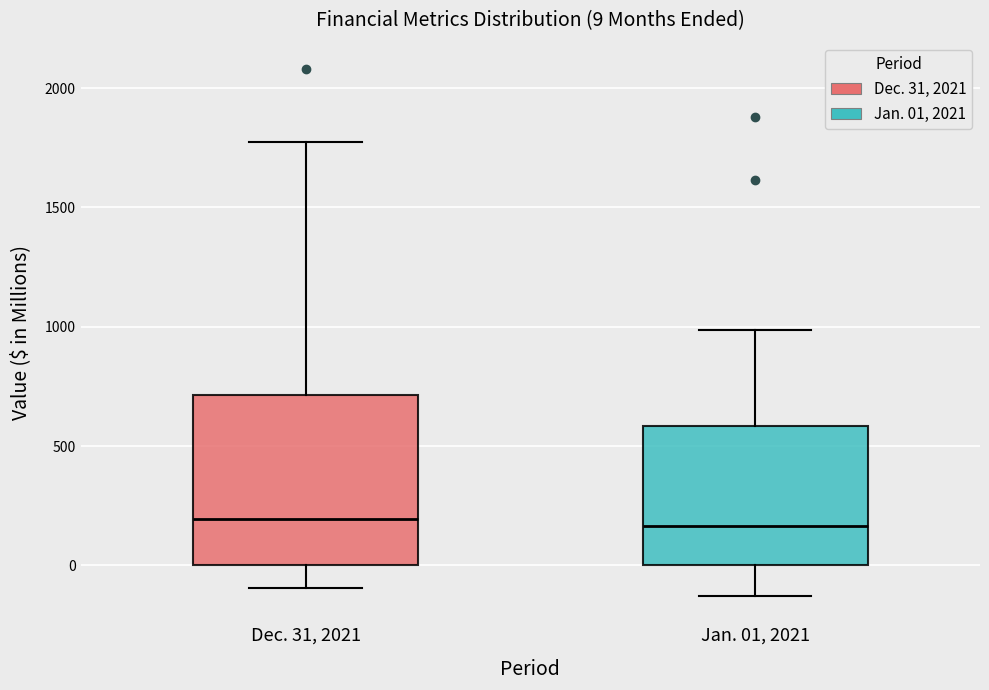

Which box is the tallest, from its lower edge to its upper edge?

Dec. 31, 2021